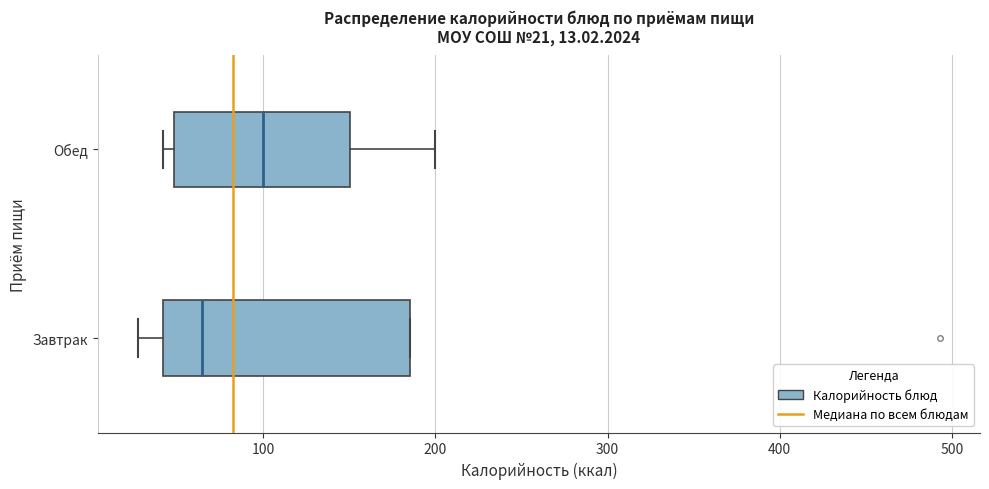

Which box is the widest, from its left edge to its right edge?

Завтрак